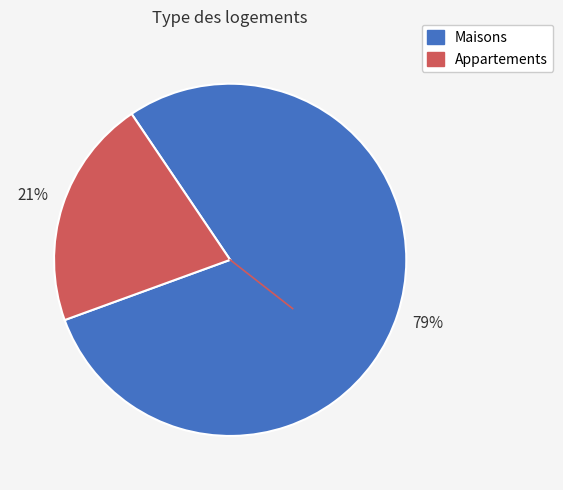

To the nearest percent, what is the average slice percentage?

50%